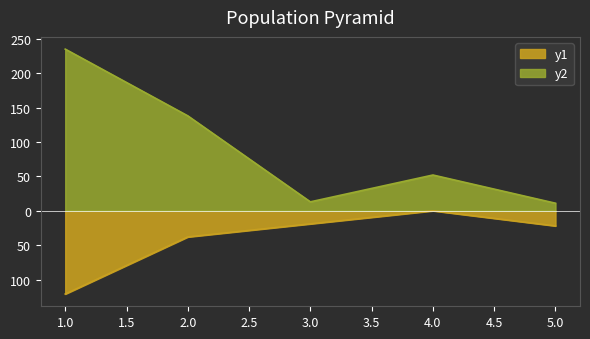

At which label is Total Refs. closest to 123?

2